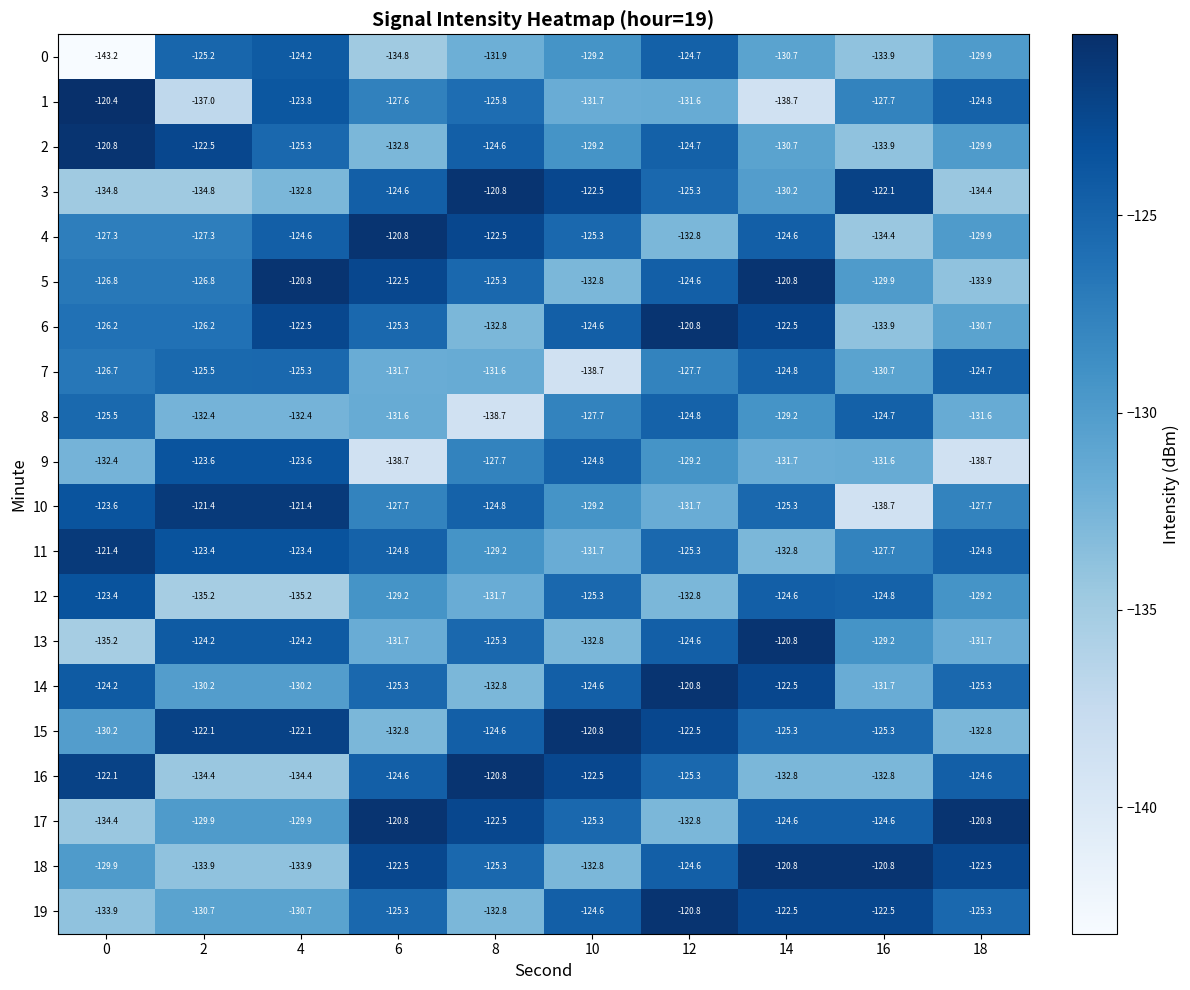

Is it true that 3 equals -43.0 at 4?

False